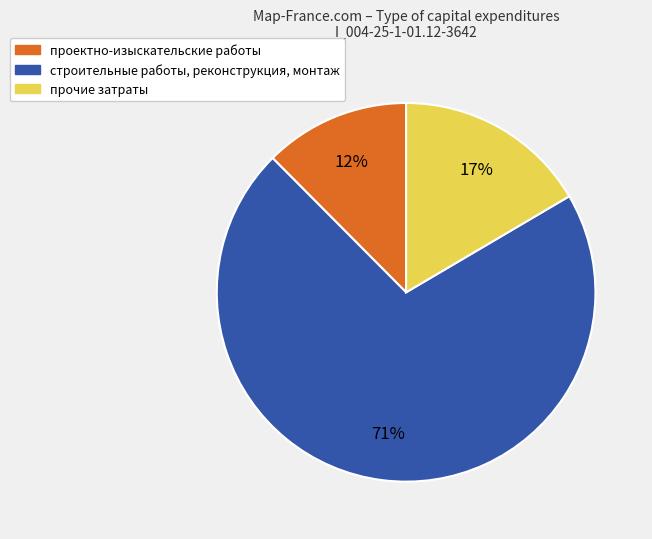

Does any single category account for the majority?

Yes